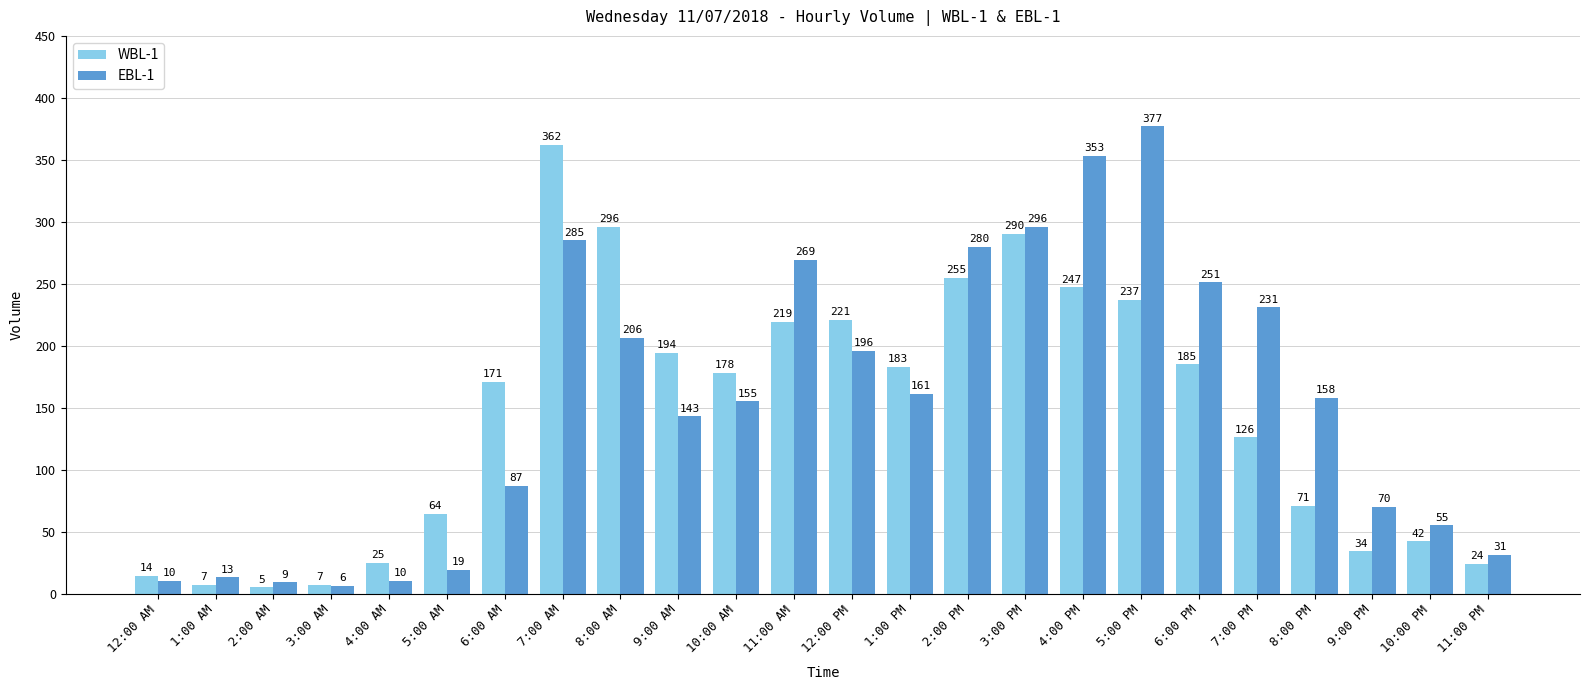

What position from the right is 11:00 AM?

13